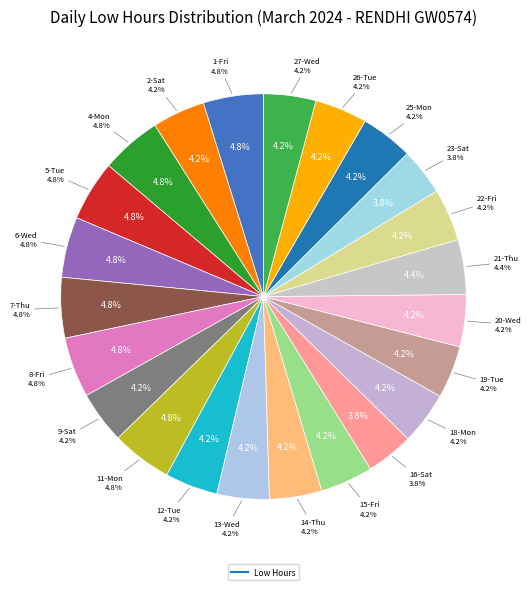

The 6-Wed slice represents 11% of the pie. True or false?

False